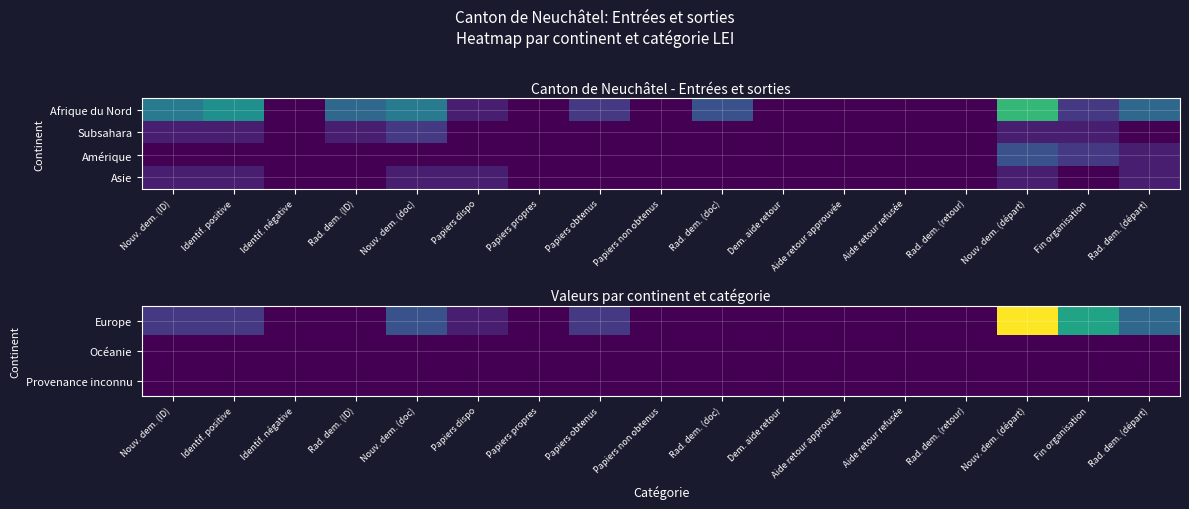

At which category does the chart reach its peak across all series?

Nouv. dem. (départ)